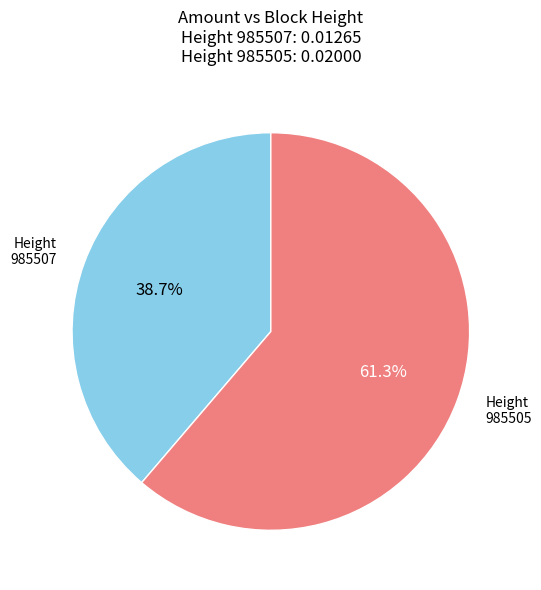

Which has a higher value, Height 985507 or Height 985505?

Height 985505